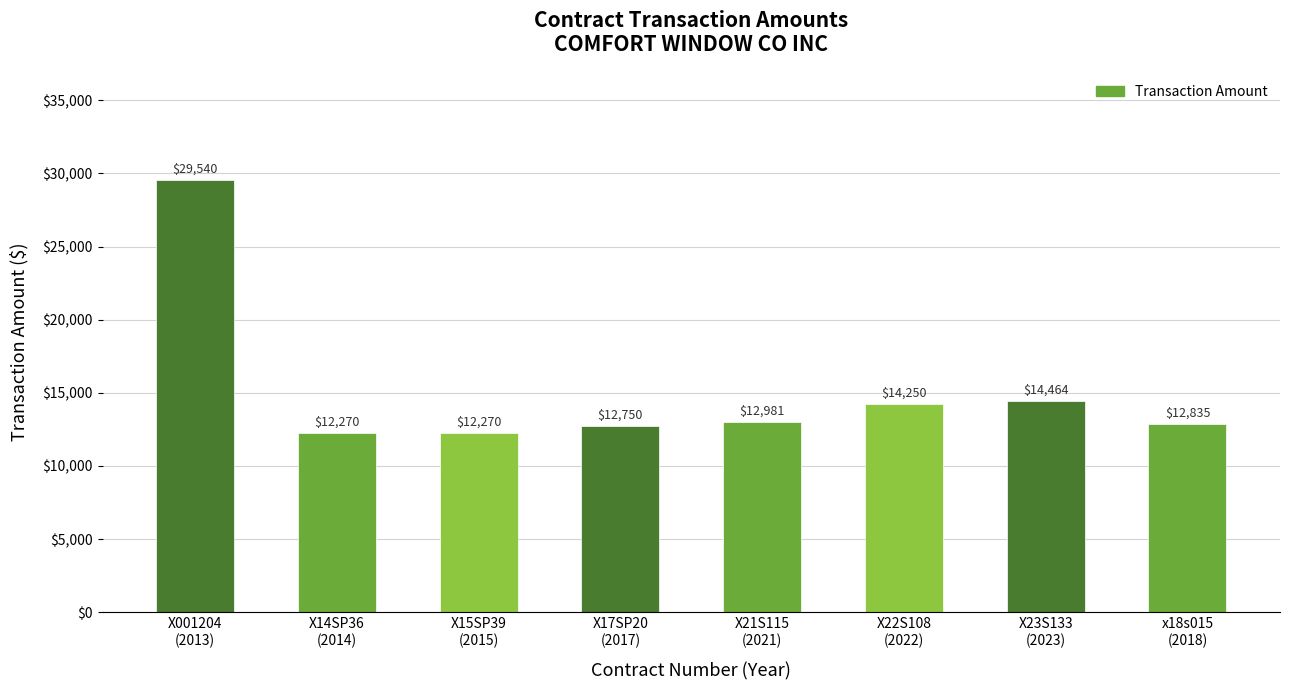

What is the difference between the maximum and minimum values?

17270.0